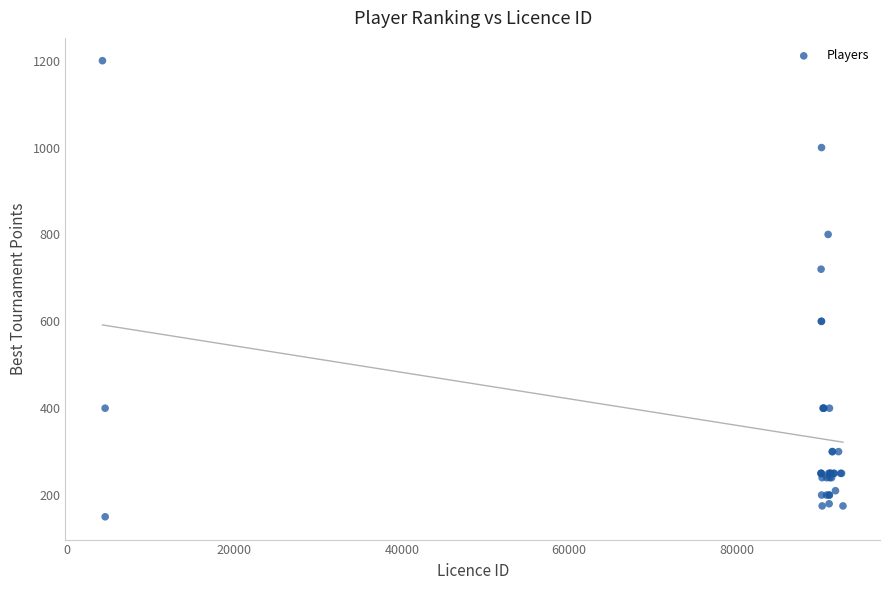

What Y value in the scatter plot is closest to 675?

720